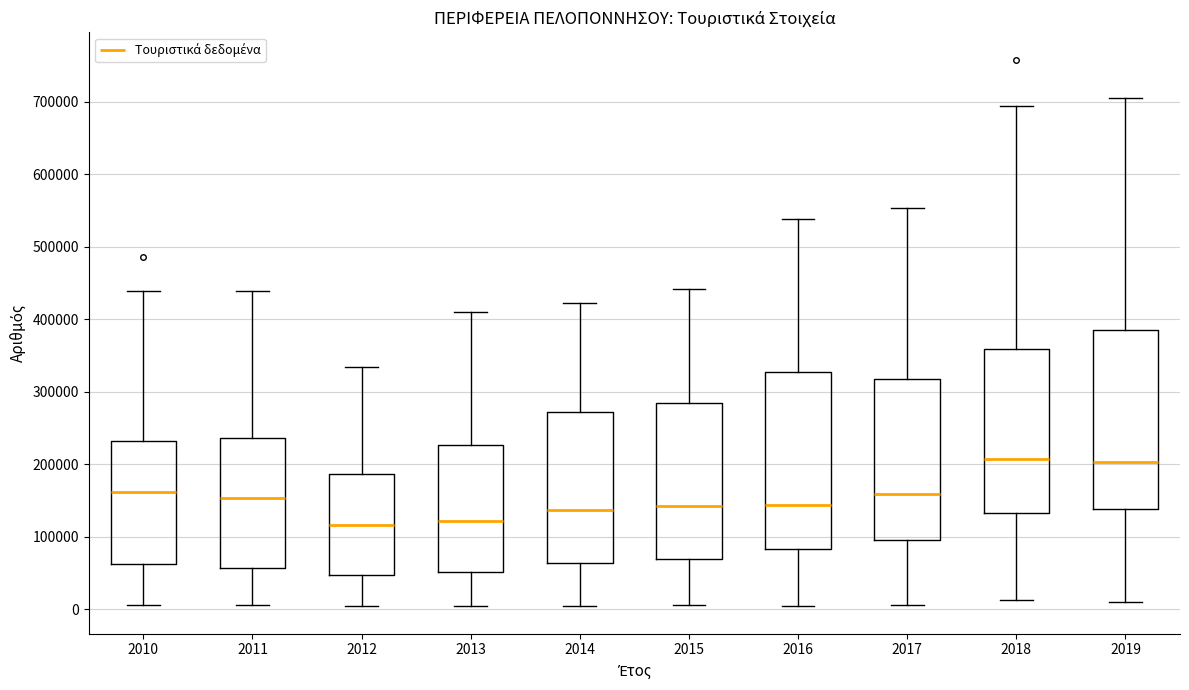

Reading left to right, read every box against the y-axis: the position of its median line, the range the box covers, and the ends of its whiskers. The values are not printed on the chart, so give them approximately, as read against the axis.

2010: median 160000, box 60000 to 230000, whiskers 10000 to 440000
2011: median 150000, box 60000 to 240000, whiskers 10000 to 440000
2012: median 120000, box 50000 to 190000, whiskers 0 to 330000
2013: median 120000, box 50000 to 230000, whiskers 0 to 410000
2014: median 140000, box 60000 to 270000, whiskers 0 to 420000
2015: median 140000, box 70000 to 280000, whiskers 10000 to 440000
2016: median 140000, box 80000 to 330000, whiskers 0 to 540000
2017: median 160000, box 100000 to 320000, whiskers 10000 to 550000
2018: median 210000, box 130000 to 360000, whiskers 10000 to 690000
2019: median 200000, box 140000 to 390000, whiskers 10000 to 710000